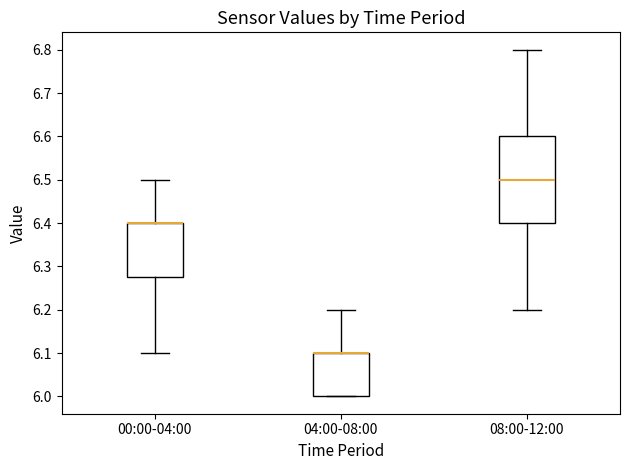

Where is the lower edge of the box for 00:00-04:00 on the y-axis? The values are not printed on the chart, so give them approximately, as read against the axis.

6.28